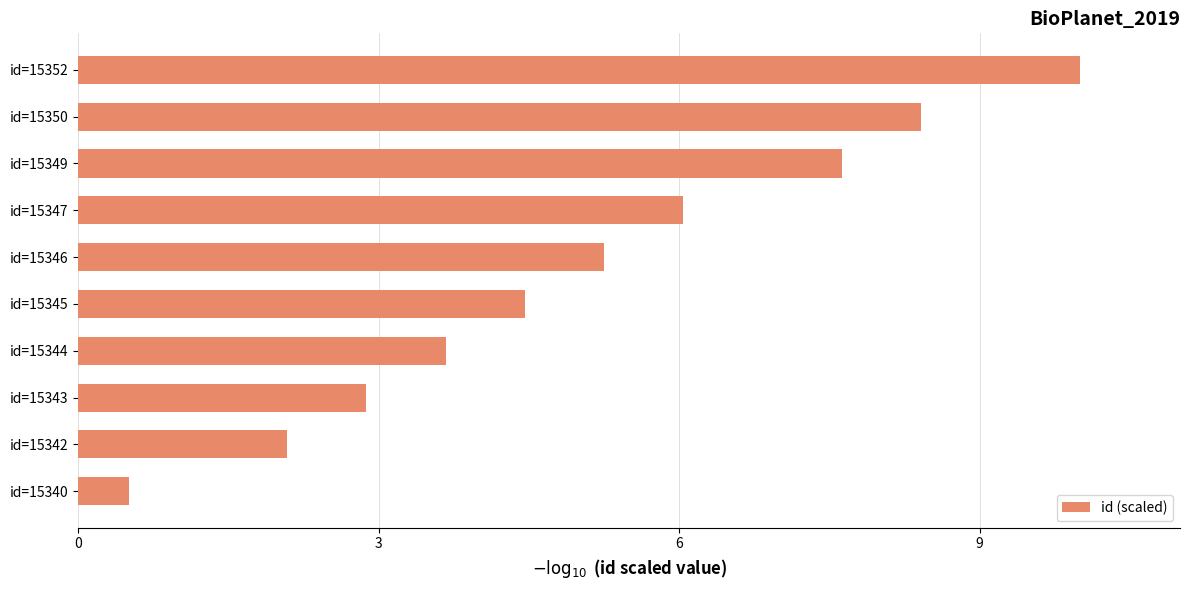

Does the chart contain any negative values?

No